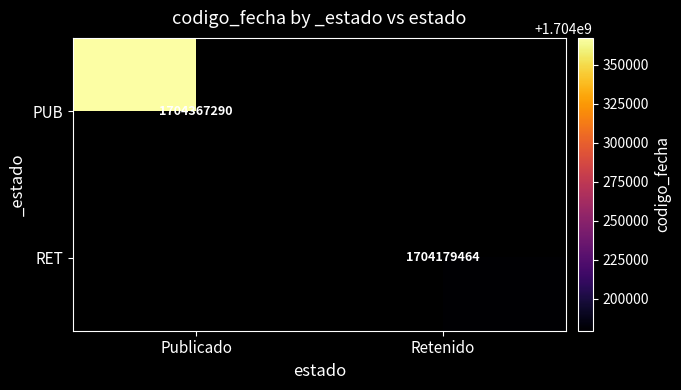

True or false: RET has a value of 751389919 at Retenido.

False